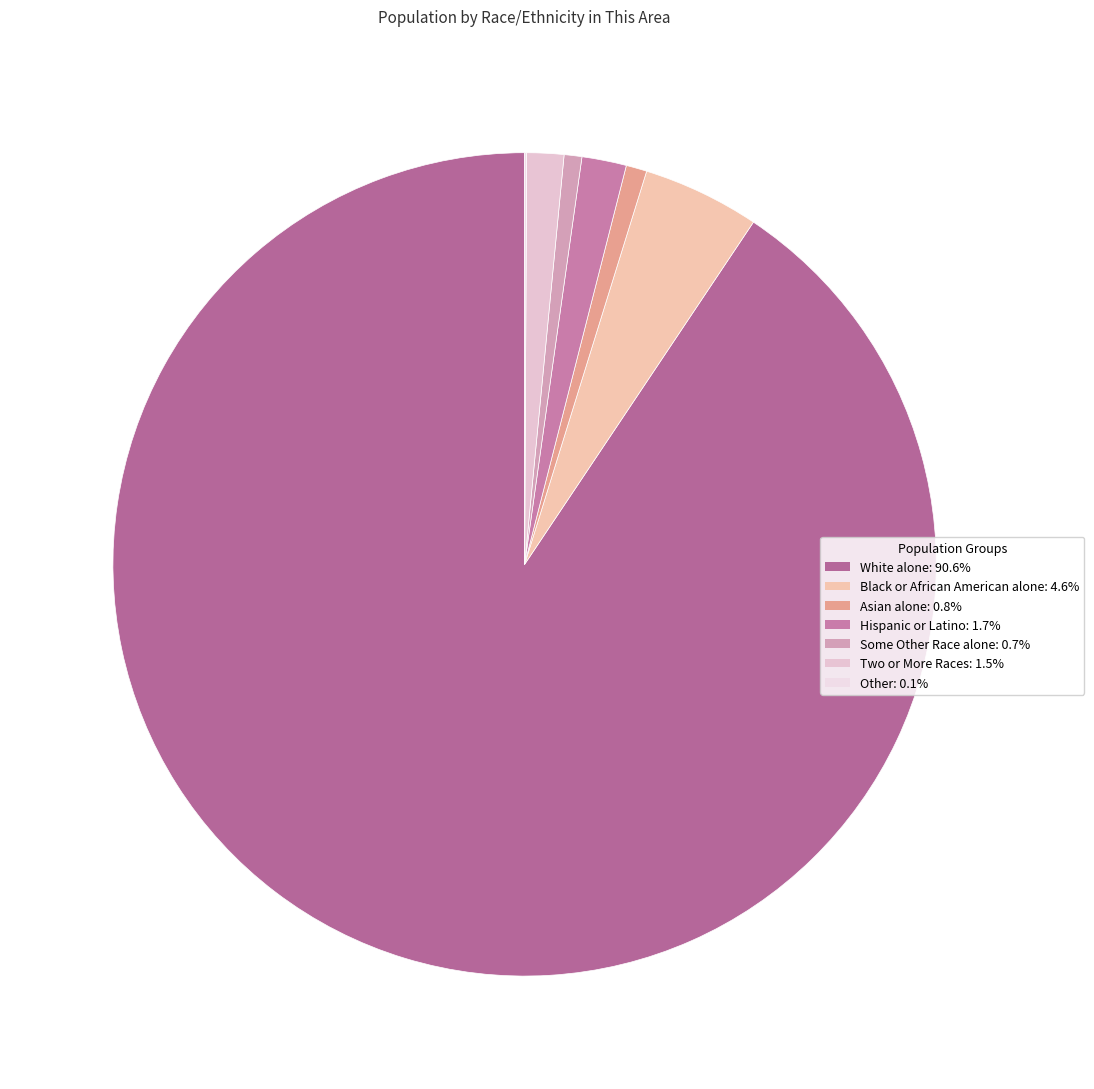

The Some Other Race alone slice represents 13% of the pie. True or false?

False